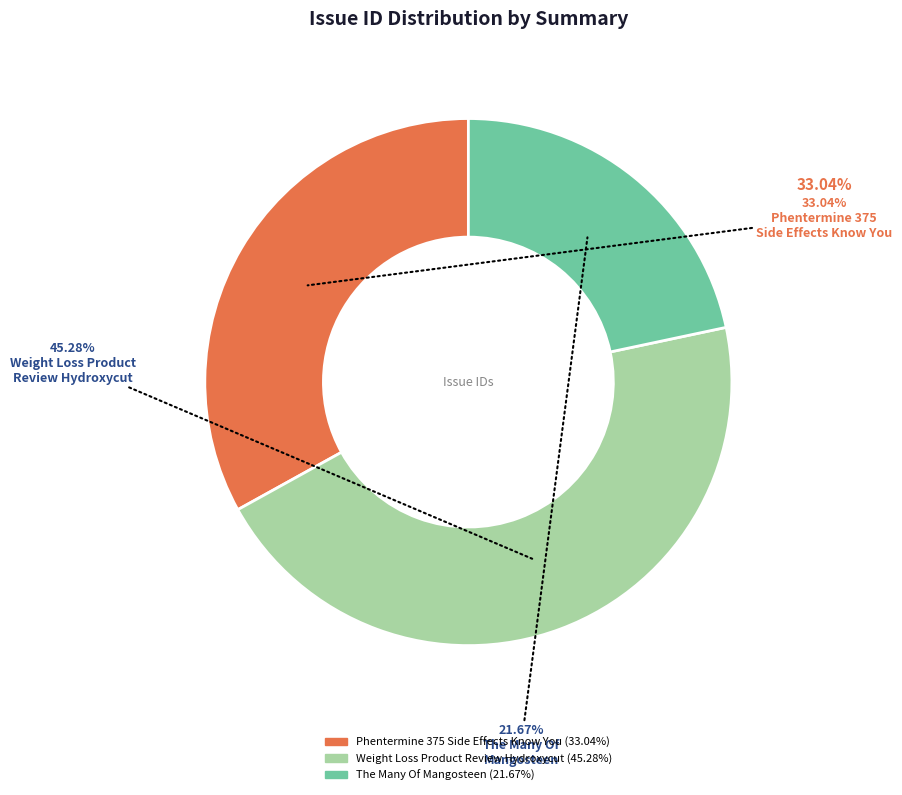

Which slice is the largest?

Weight Loss Product Review Hydroxycut